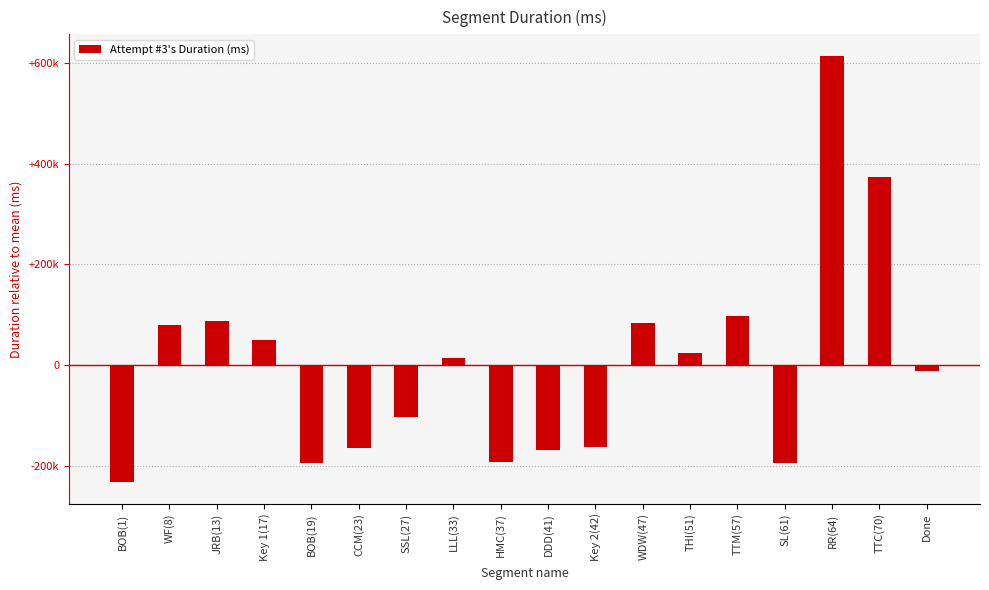

The value at TTM(57) is 96939.3. True or false?

True